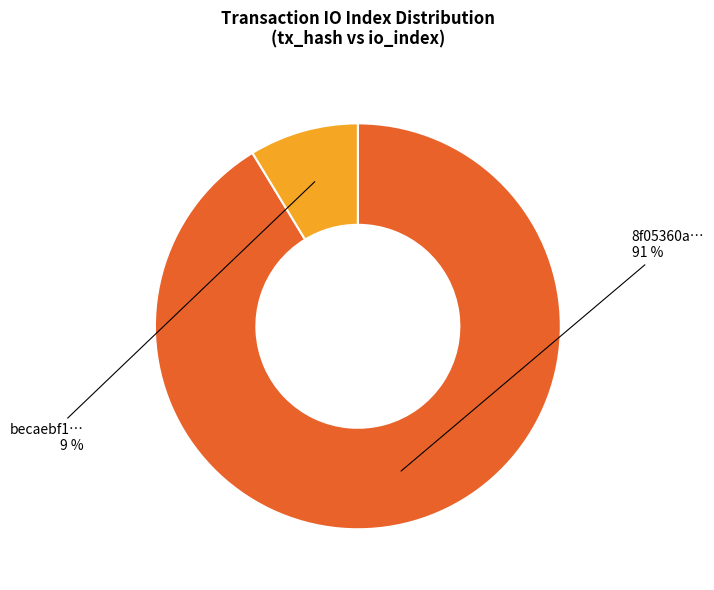

Is there a majority slice in this chart?

Yes